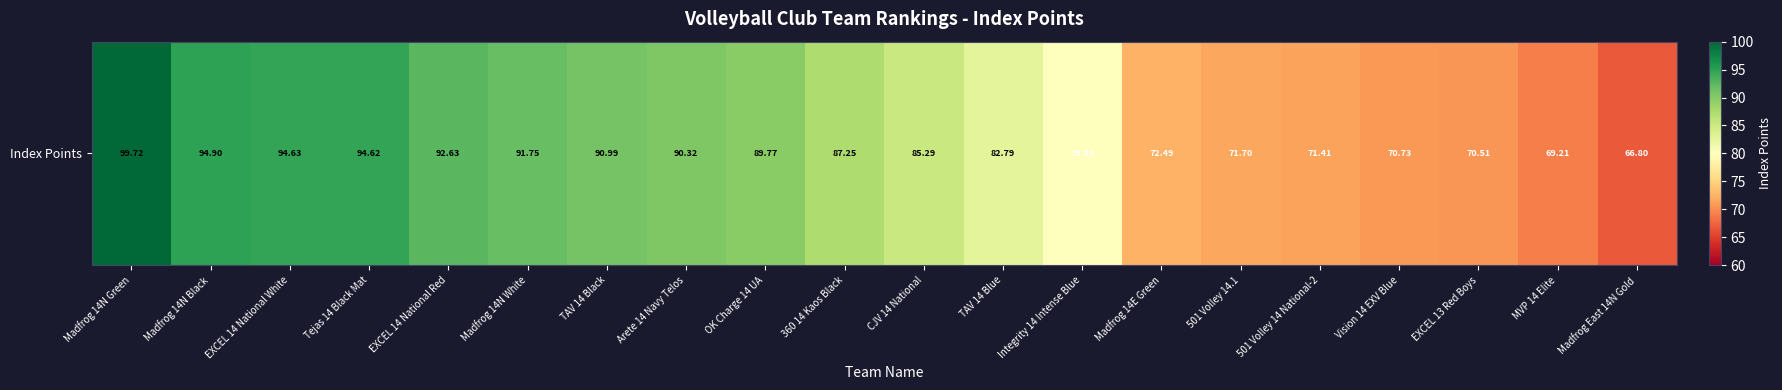

Rank the categories by value from lowest to highest.

Madfrog East 14N Gold, MVP 14 Elite, EXCEL 13 Red Boys, Vision 14 EXV Blue, 501 Volley 14 National-2, 501 Volley 14.1, Madfrog 14E Green, Integrity 14 Intense Blue, TAV 14 Blue, CJV 14 National, 360 14 Kaos Black, OK Charge 14 UA, Arete 14 Navy Telos, TAV 14 Black, Madfrog 14N White, EXCEL 14 National Red, Tejas 14 Black Mat, EXCEL 14 National White, Madfrog 14N Black, Madfrog 14N Green